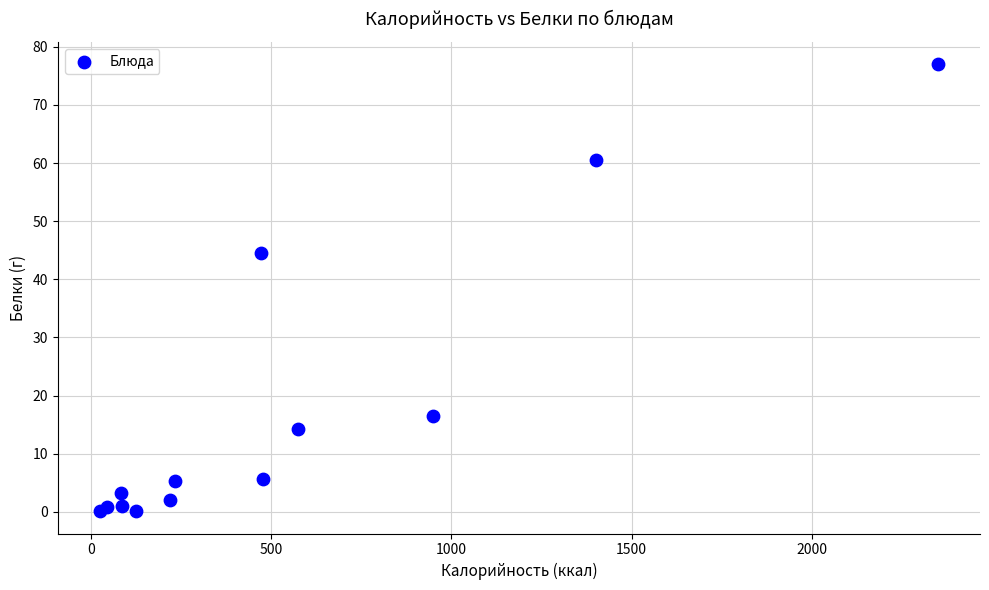

What Y value in the scatter plot is closest to 38?

44.6